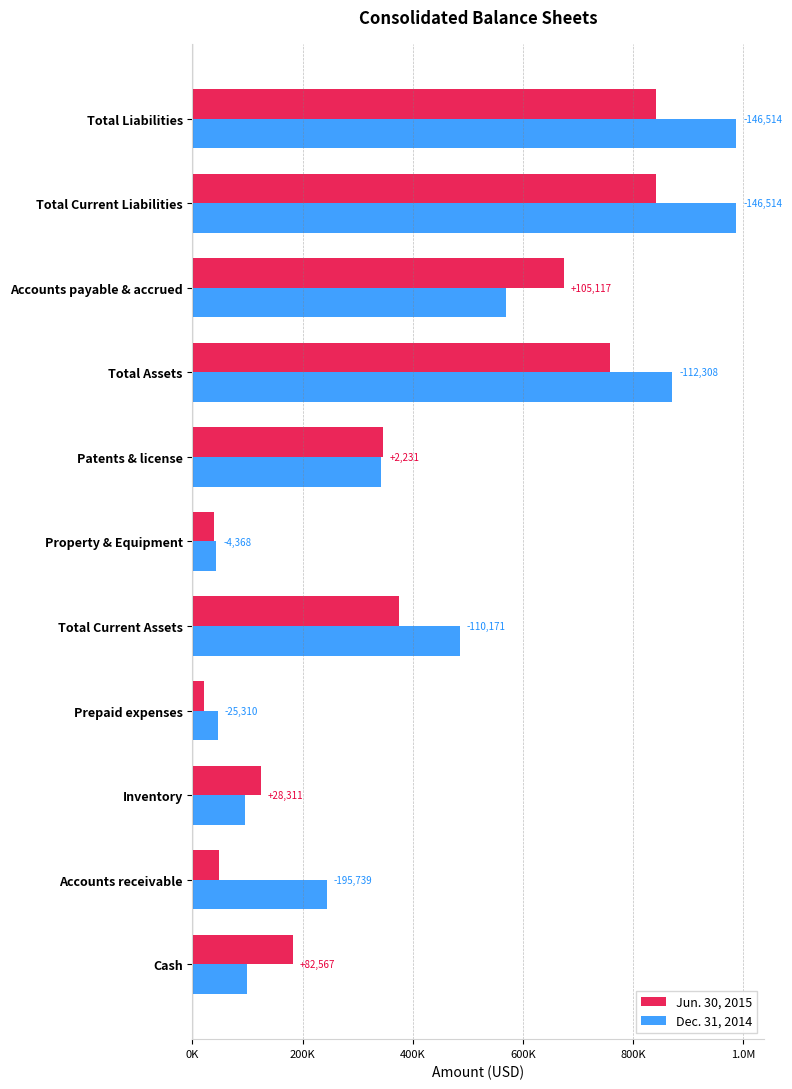

What are all the series names shown in the legend?

Jun. 30, 2015, Dec. 31, 2014